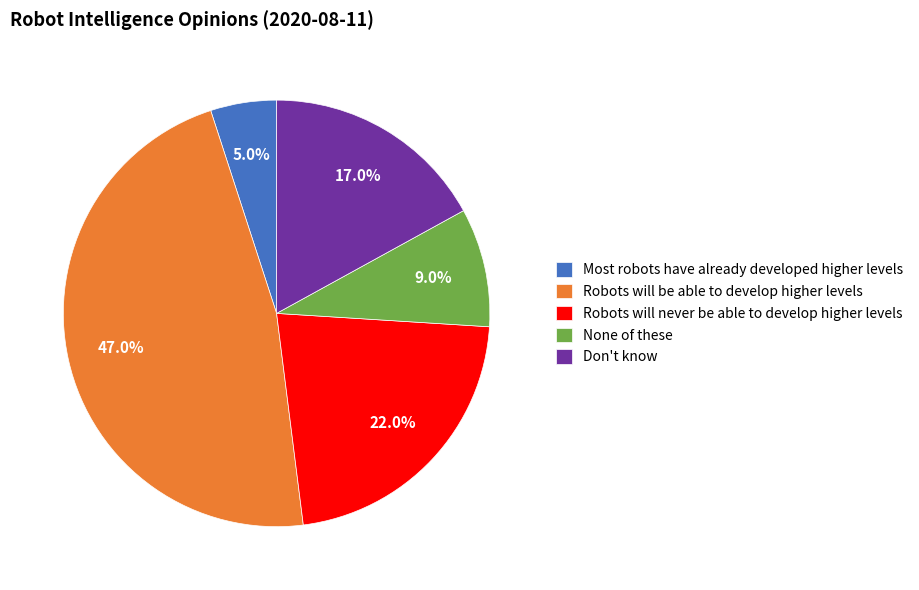

To the nearest percent, what is the average slice percentage?

20%